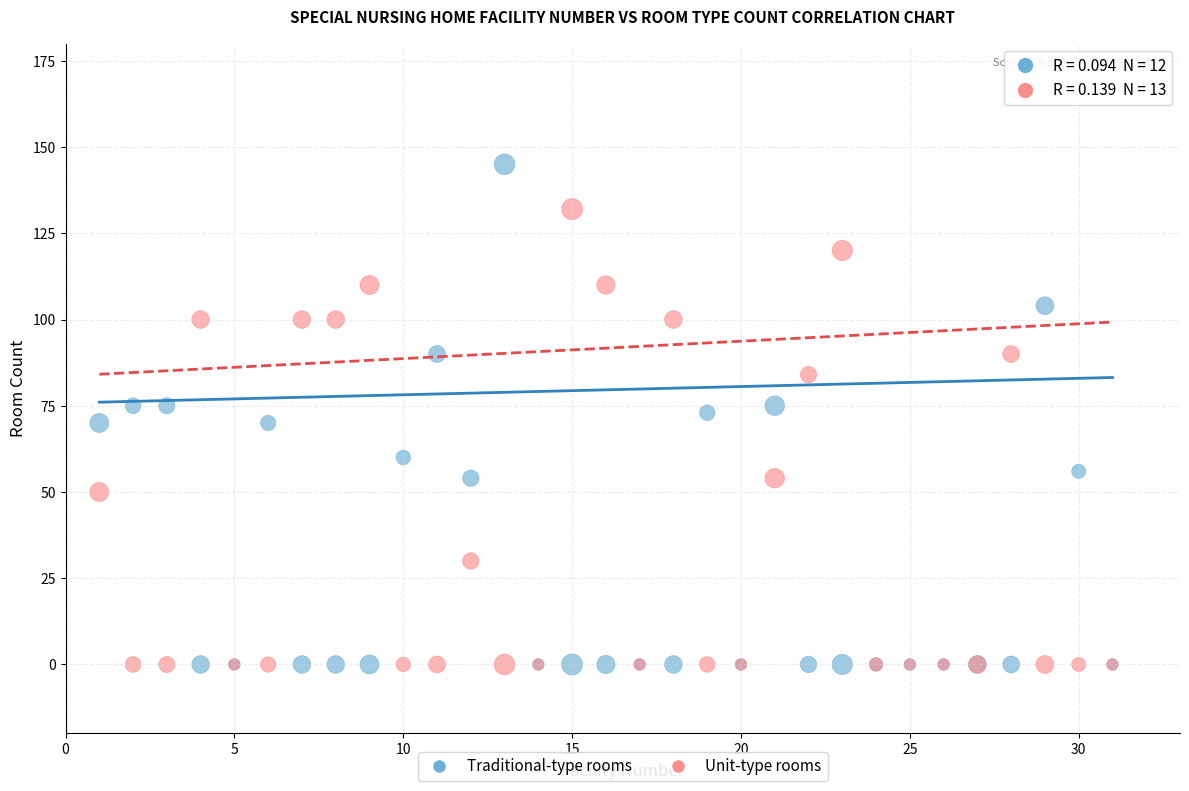

What are all the series names shown in the legend?

Traditional-type rooms, Unit-type rooms